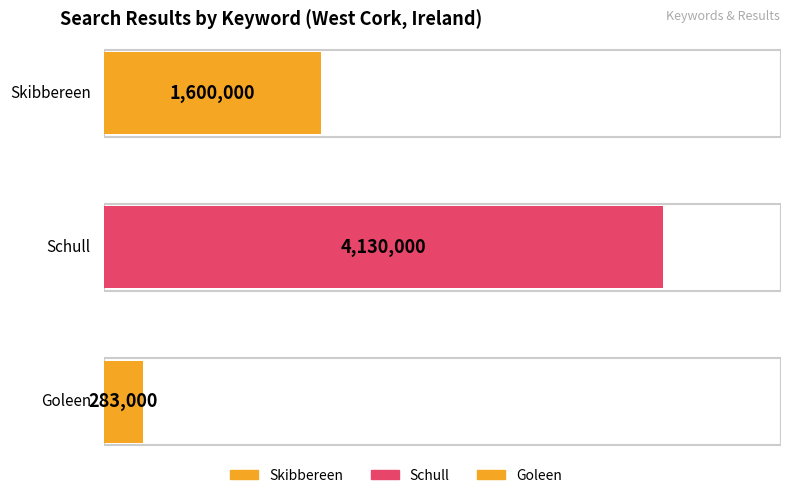

What is the smallest value displayed?

283000